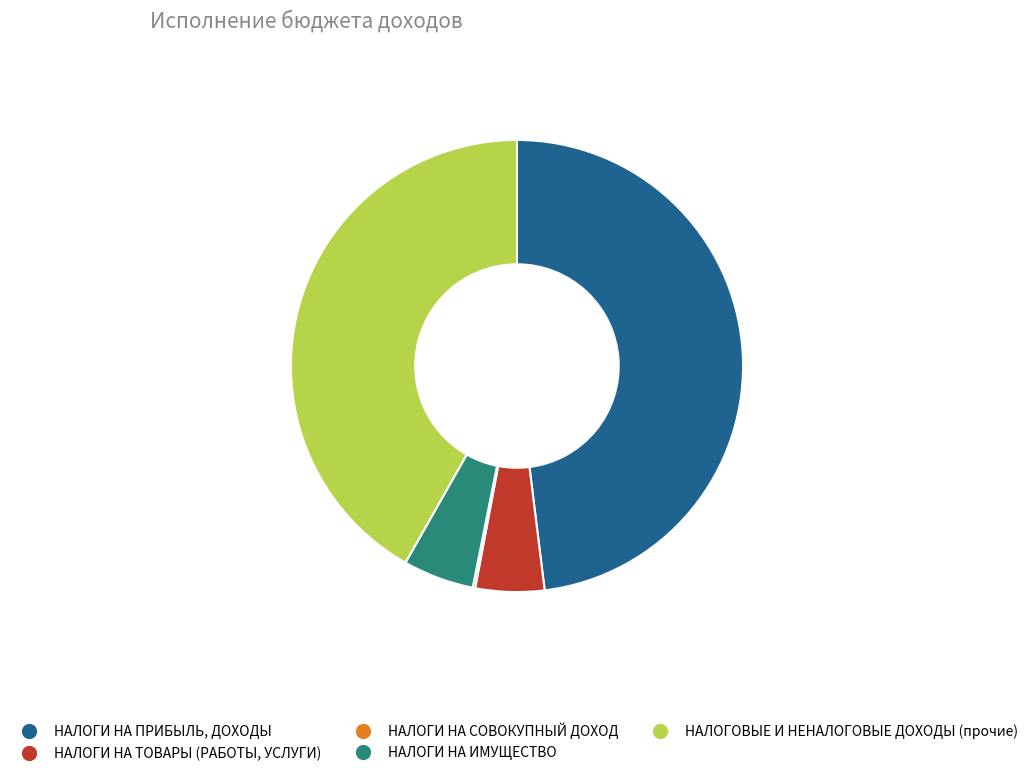

Which category has the biggest portion of the pie?

НАЛОГИ НА ПРИБЫЛЬ, ДОХОДЫ